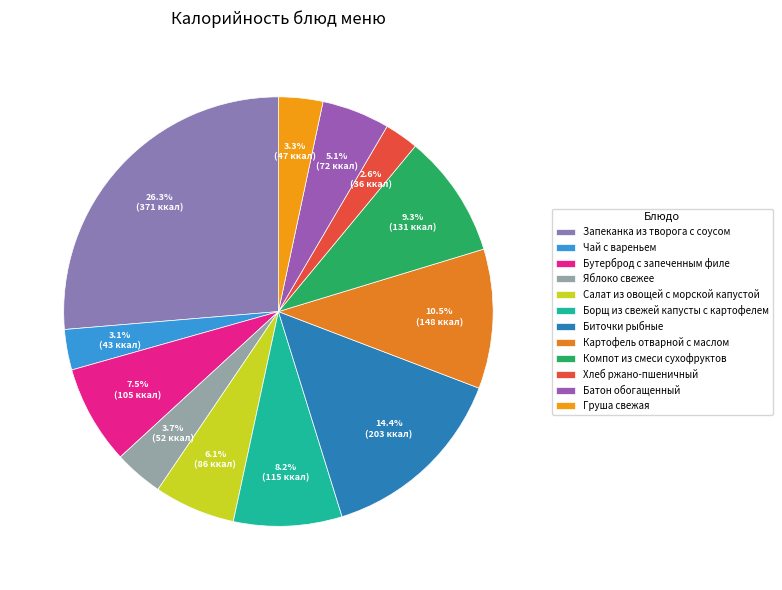

What is the ratio of the value at Салат из овощей с морской капустой to the value at Картофель отварной с маслом?

0.6